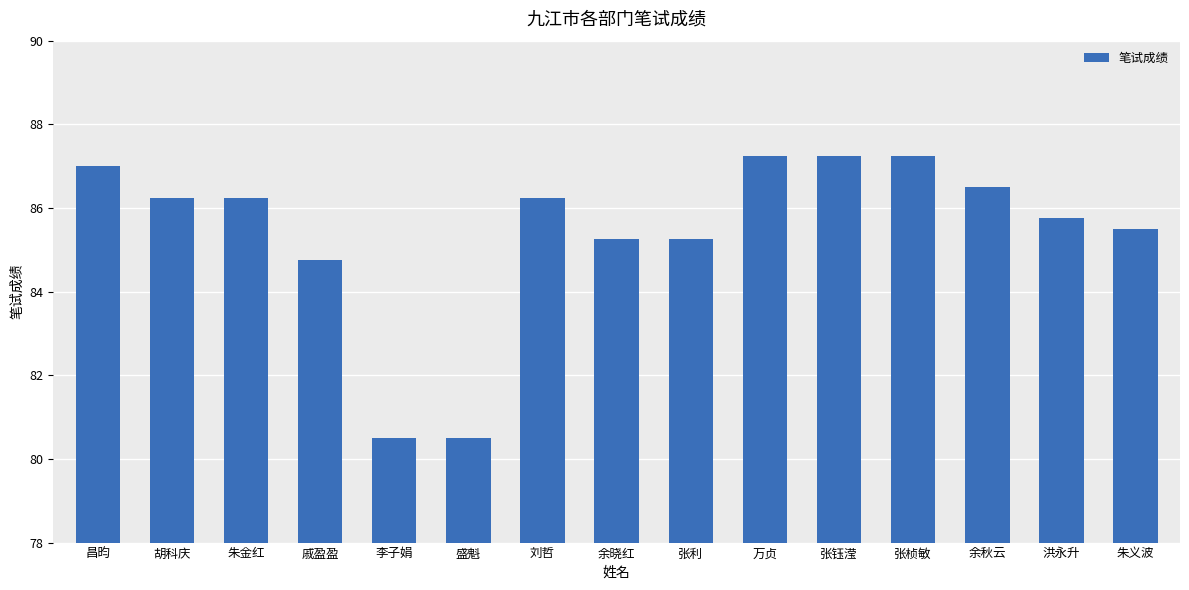

What is the sum of all values?

1281.5